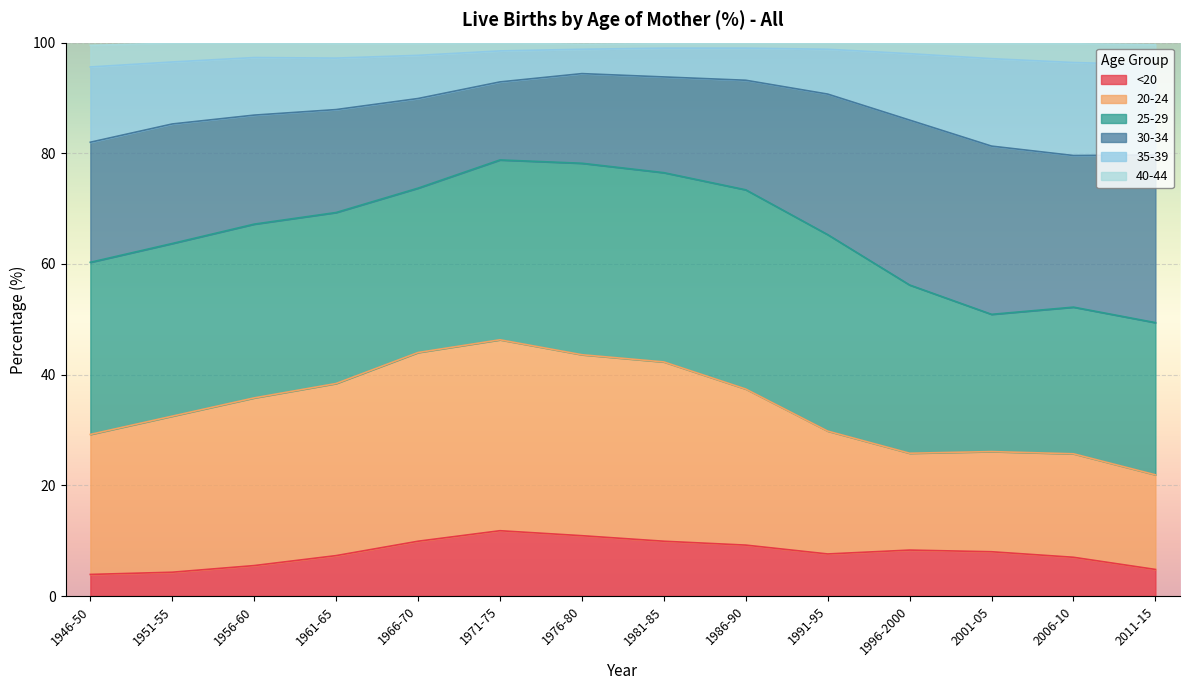

What are all the series names shown in the legend?

<20, 20-24, 25-29, 30-34, 35-39, 40-44